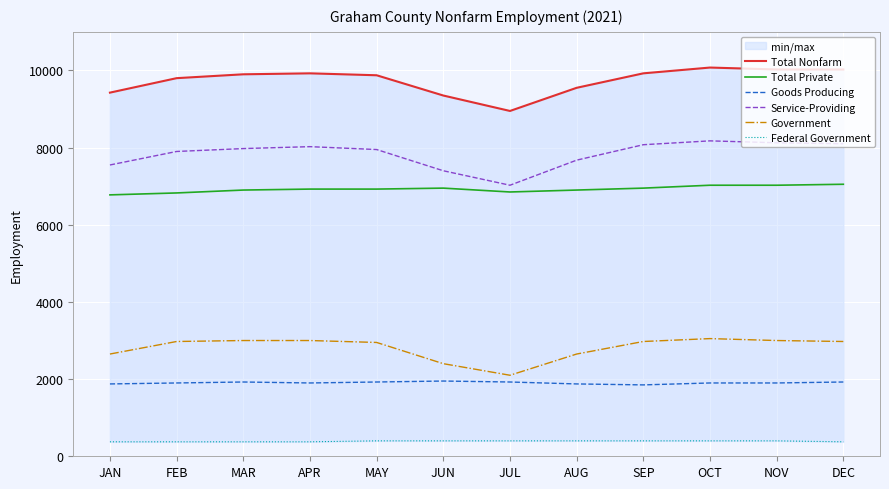

What is the difference between the second highest and minimum values in the Total Nonfarm series?

1075